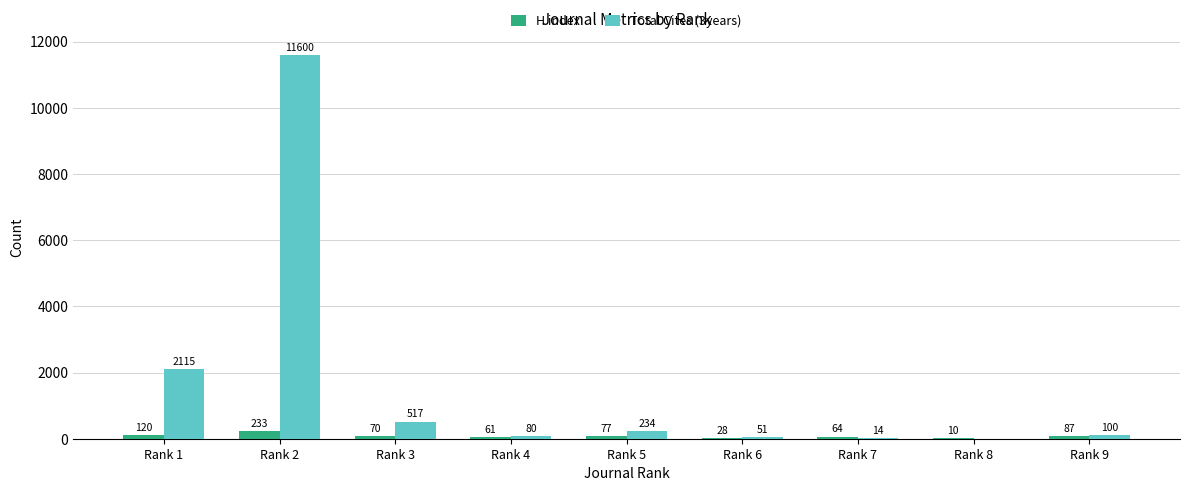

What is the sum of all H index values?

750